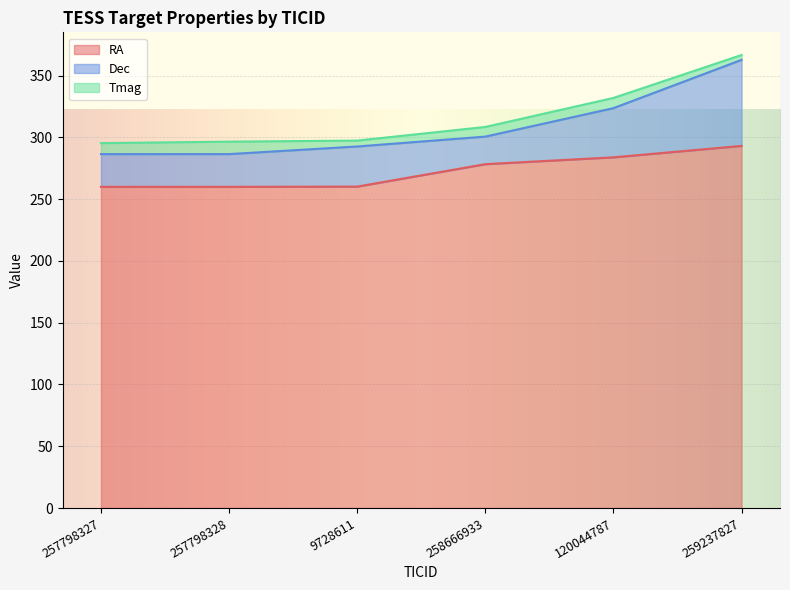

At which label does Dec first exceed 32?

9728611